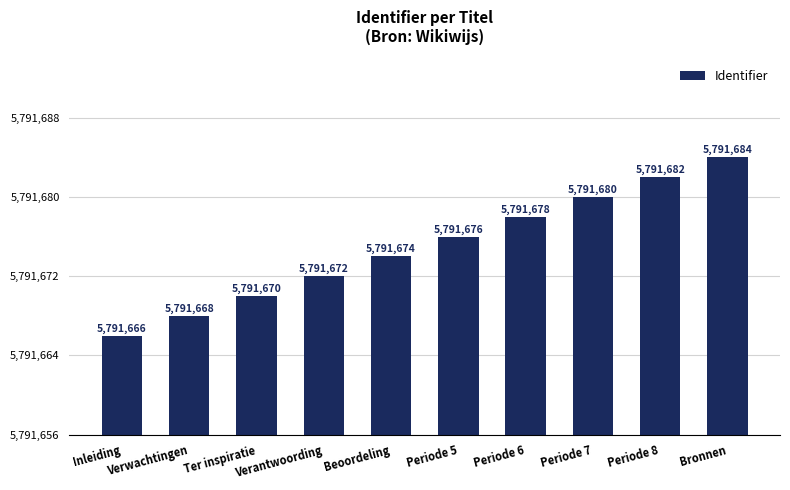

Rank the categories by value from lowest to highest.

Inleiding, Verwachtingen, Ter inspiratie, Verantwoording, Beoordeling, Periode 5, Periode 6, Periode 7, Periode 8, Bronnen